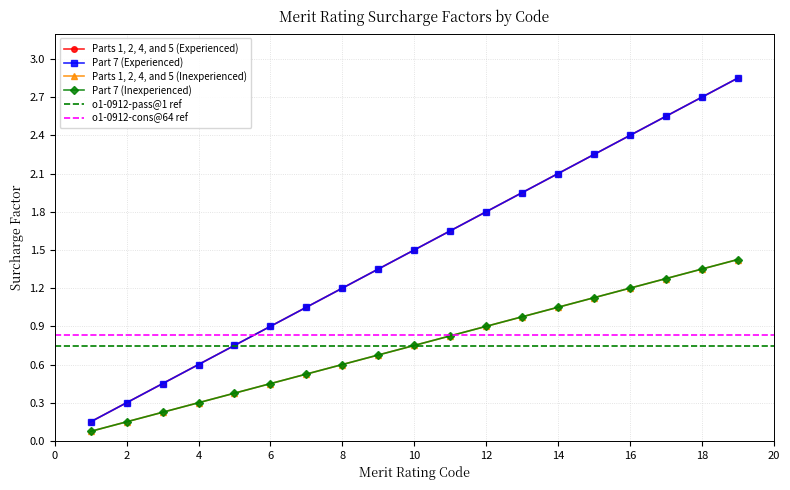

True or false: Part 7 (Inexperienced) and Part 7 (Experienced) intersect in this chart.

False